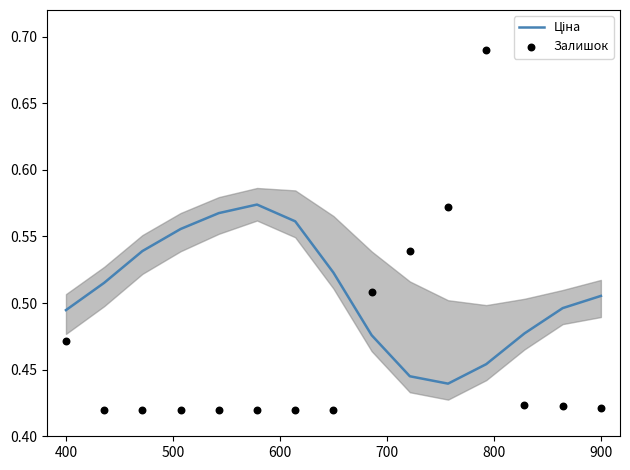

Which series reaches the maximum Y coordinate?

Залишок